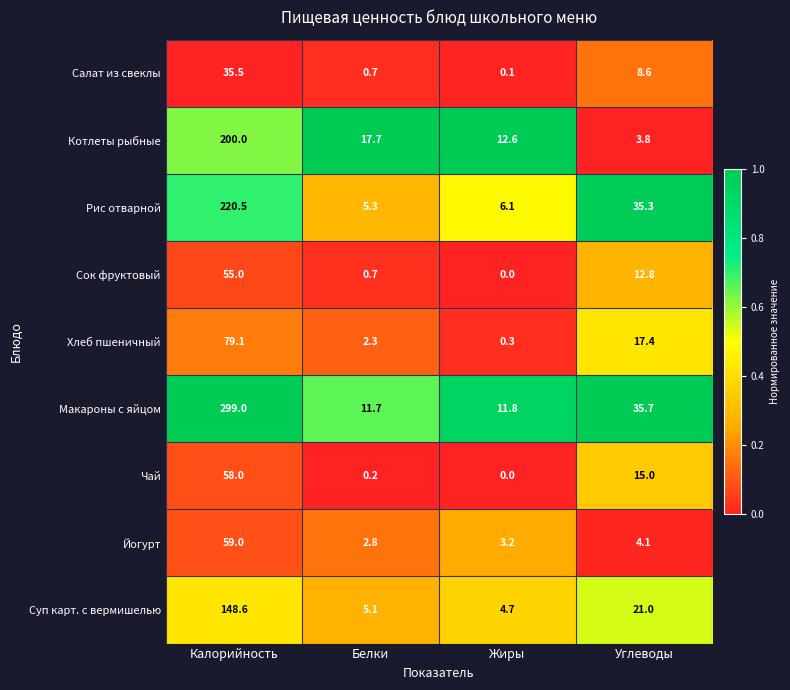

At which category is the sum across all series the highest?

Калорийность